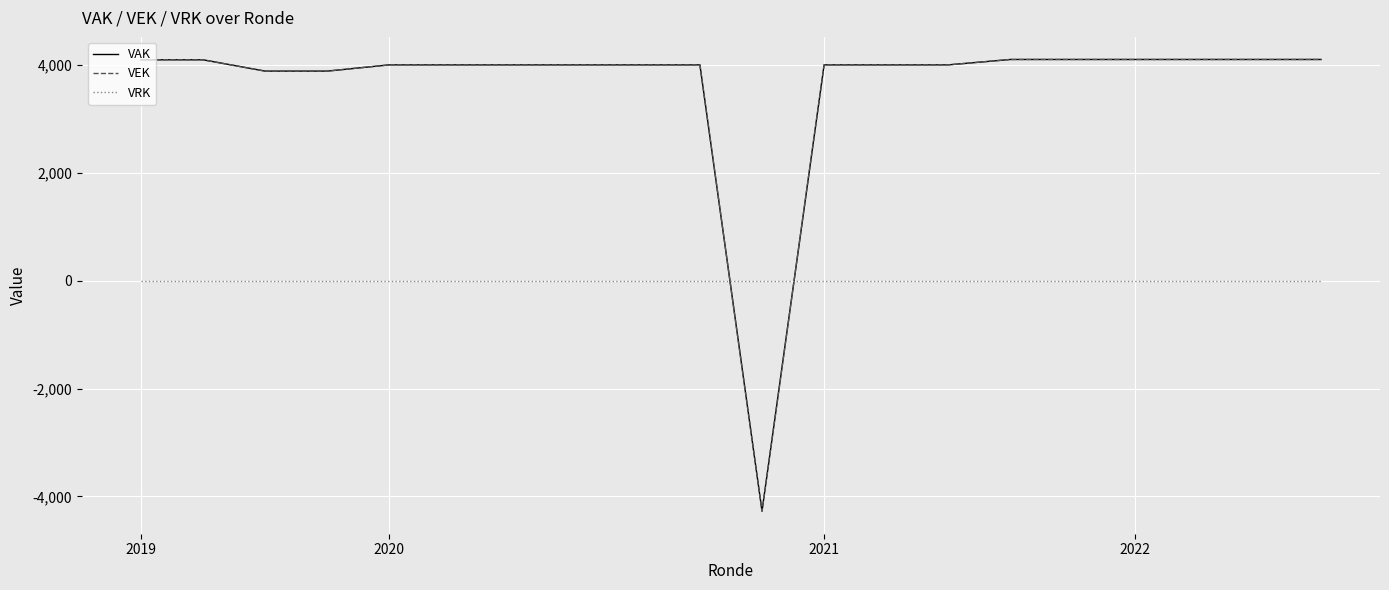

What is the maximum value for VAK?

4104